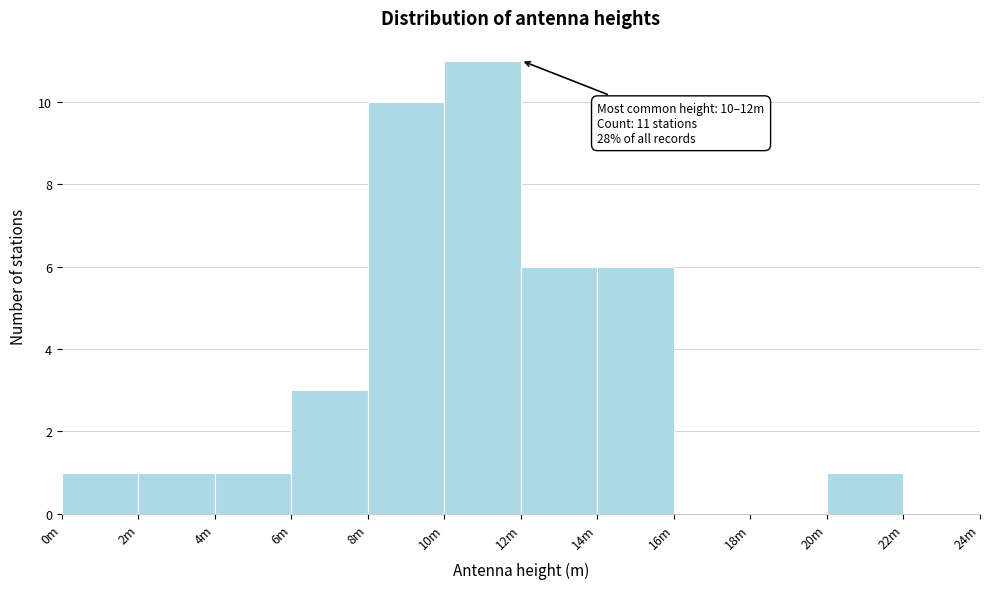

Reading left to right, extract all data points from this chart.

0m=1	2m=1	4m=1	6m=3	8m=10	10m=11	12m=6	14m=6	16m=0	18m=0	20m=1	22m=0